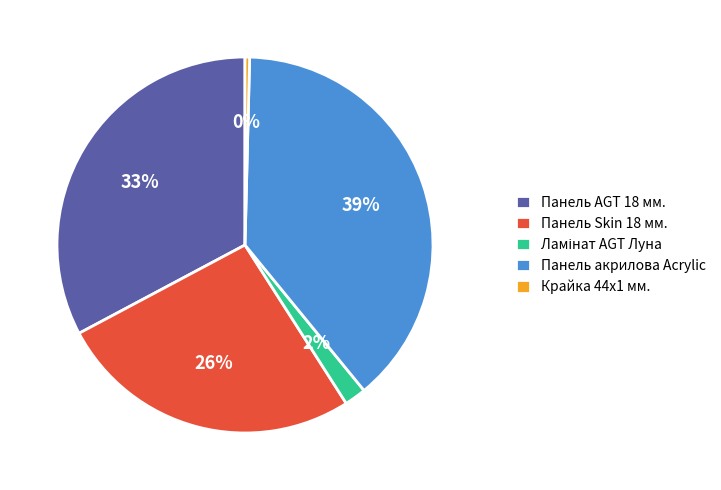

True or false: Панель AGT 18 мм. accounts for 28% of the total.

False